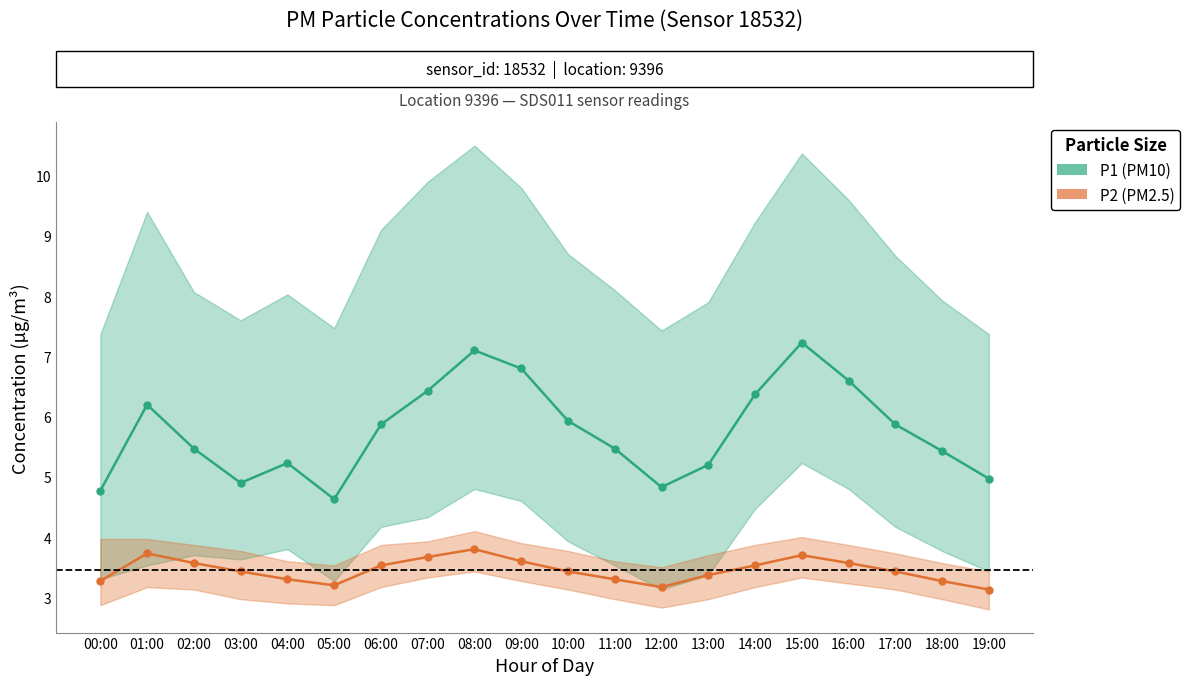

What is the average value of the P2 (PM2.5) series?

3.5